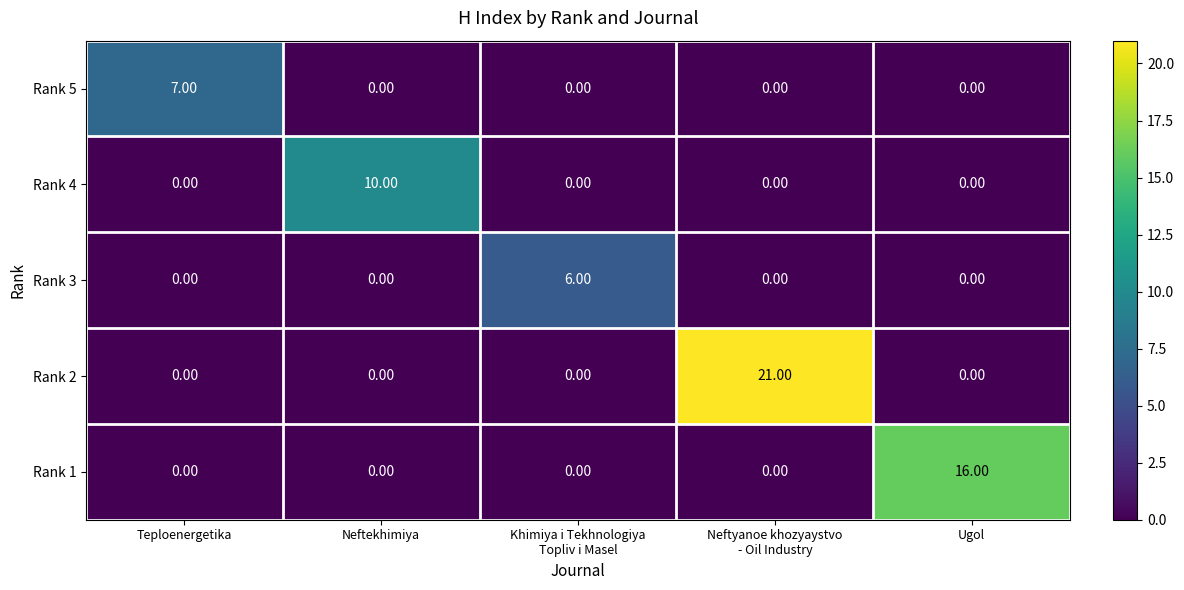

What is the spread (max minus min) of values at Ugol?

16